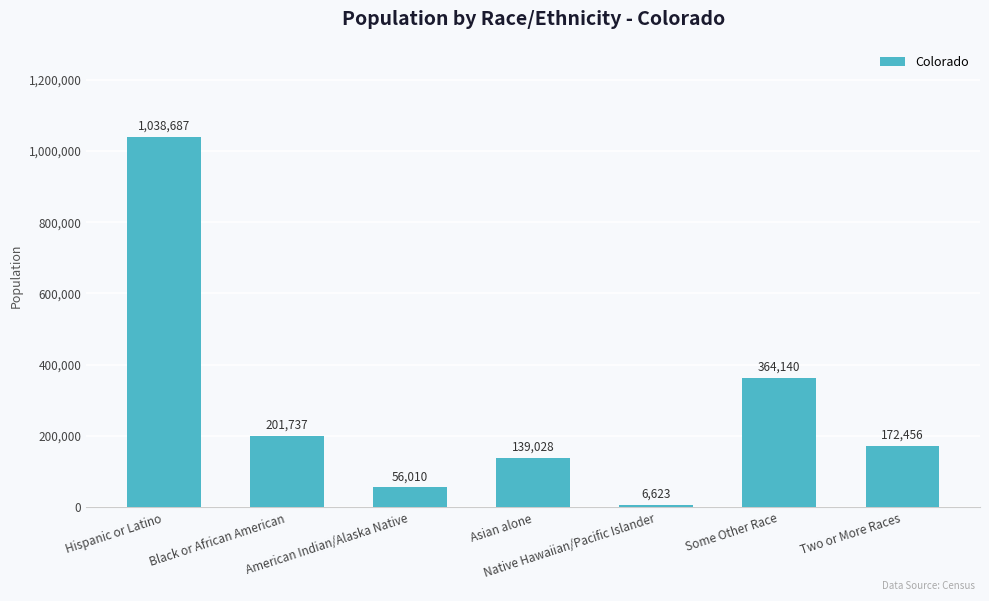

Between Some Other Race and Hispanic or Latino, which is larger?

Hispanic or Latino